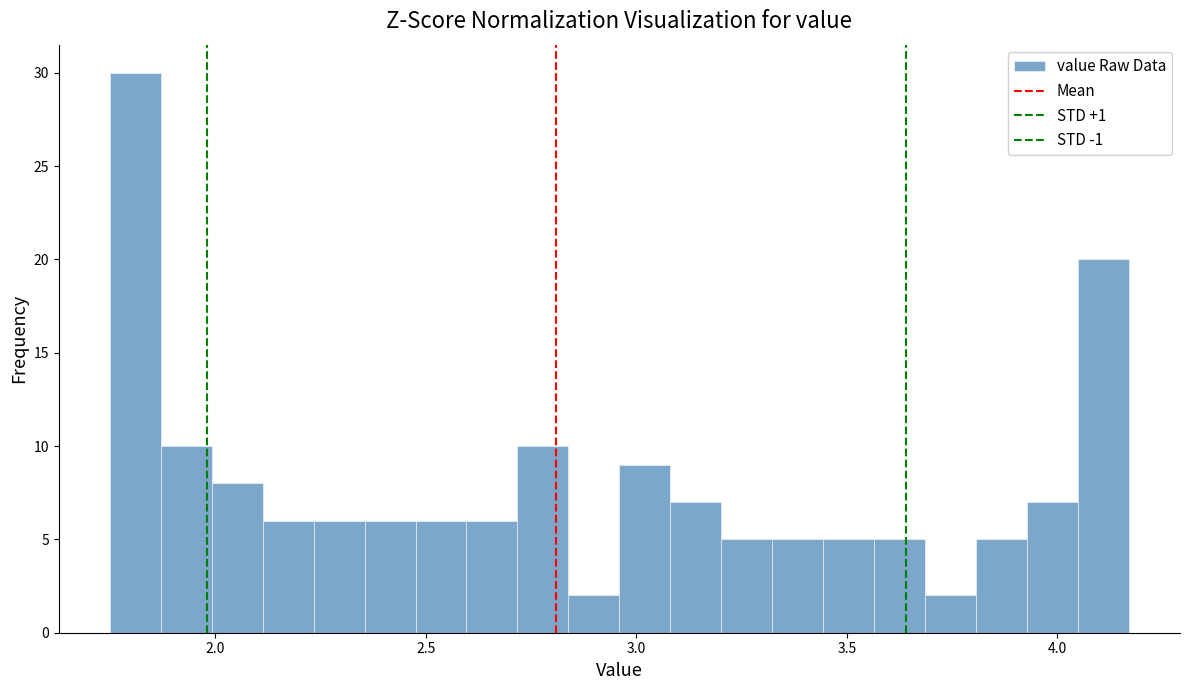

Read against the x-axis, roughly where is the centre of the tallest bar?

1.80